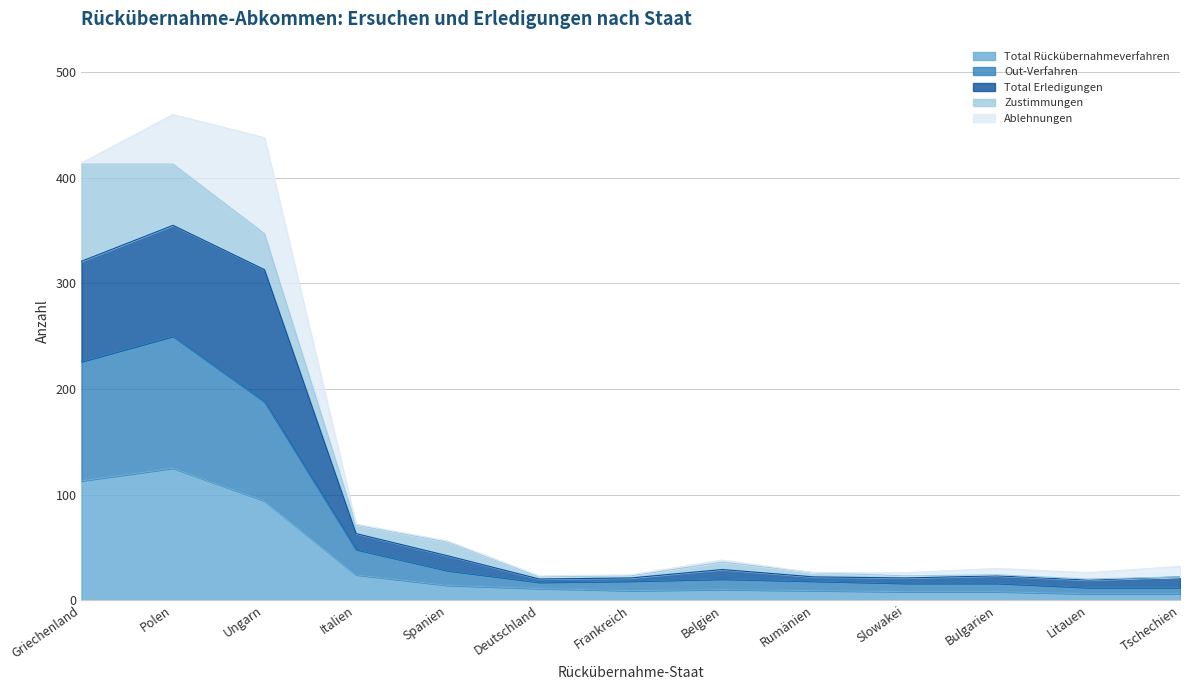

Read the Total Rückübernahmeverfahren value at Belgien.

10